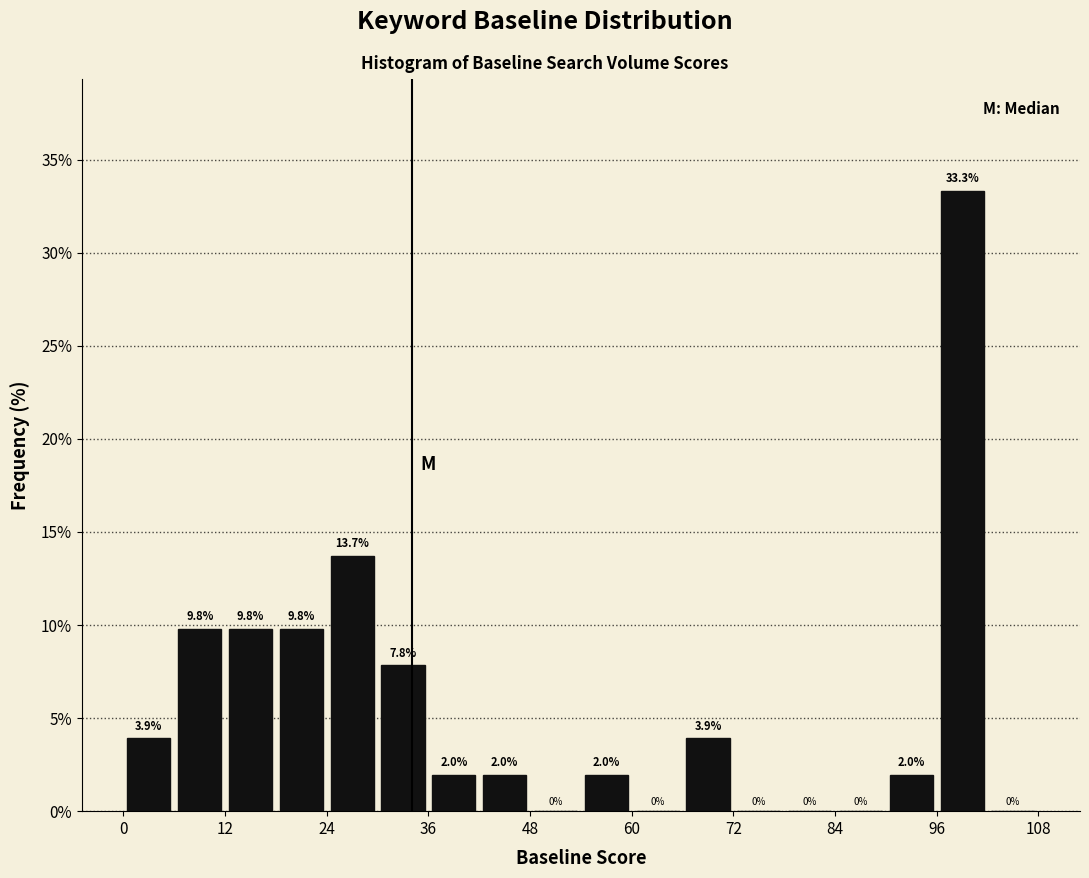

Around what value on the x-axis is the tallest bar? Give the approximate position of its centre, as read against the axis.

100